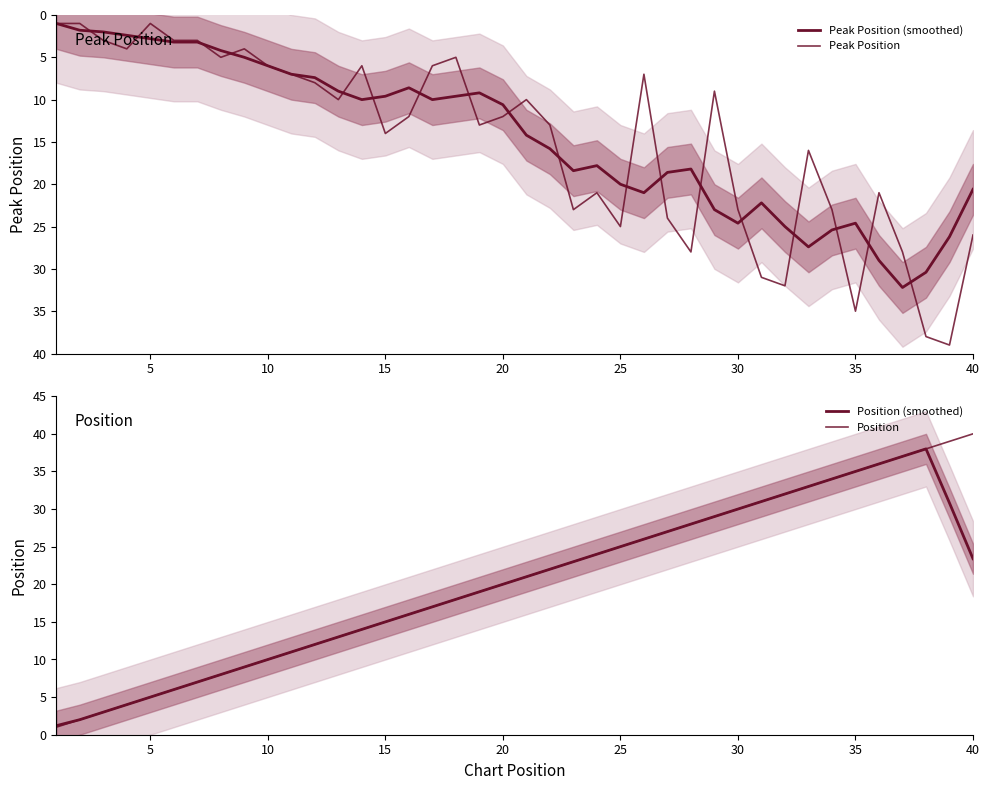

True or false: Position and Peak Position (smoothed) intersect in this chart.

False